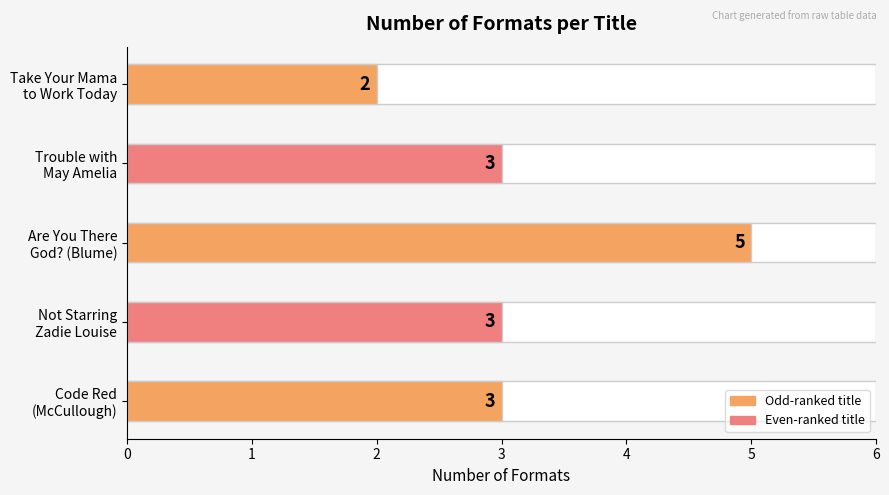

How many bars are there in total?

5